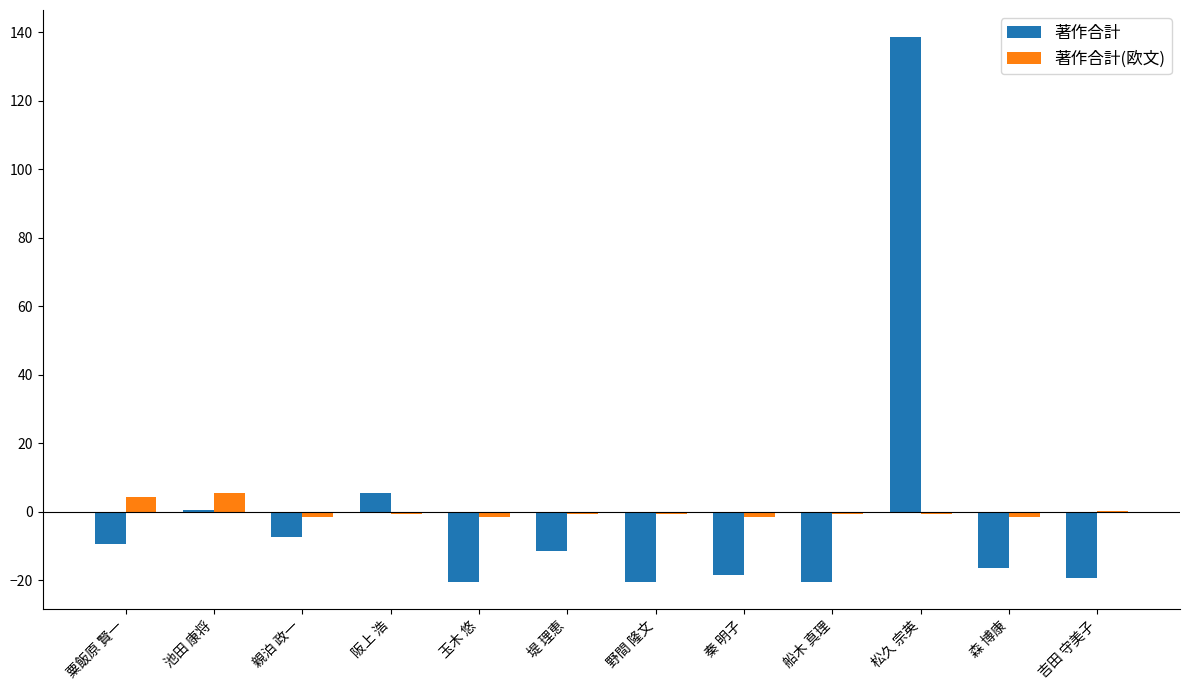

How many groups of bars are there?

12